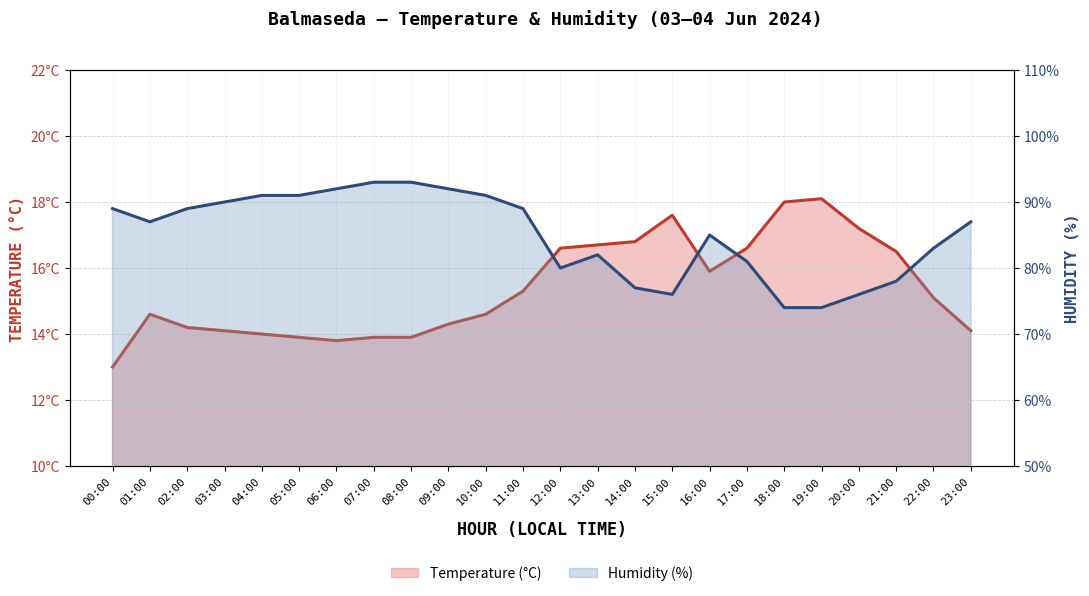

Where is Humidity (%) nearest to the value 83?

22:00